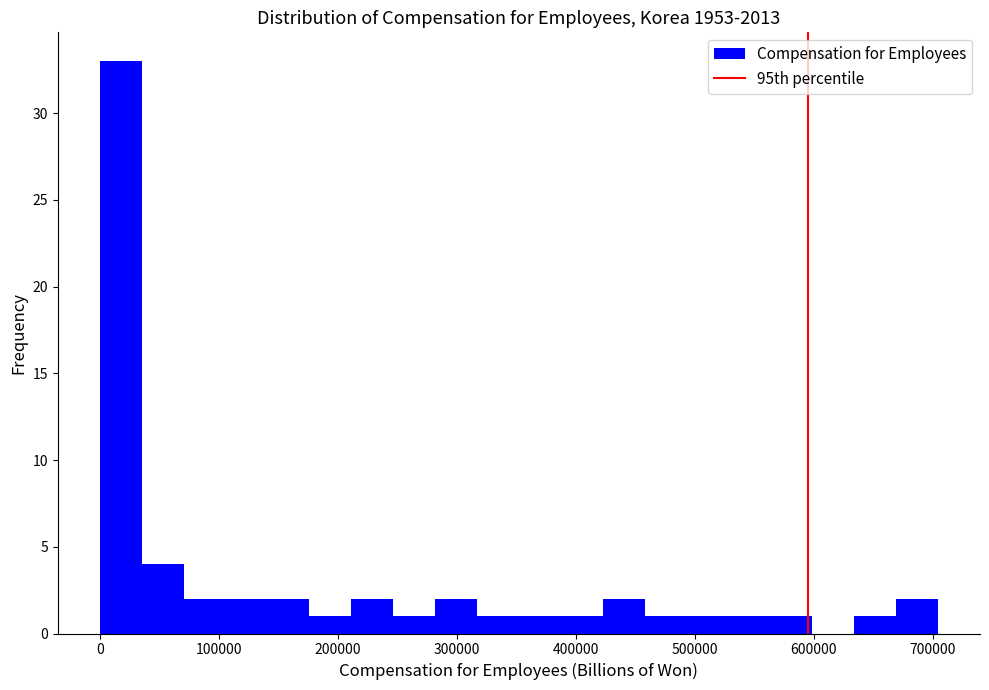

Around what value on the x-axis is the tallest bar? Give the approximate position of its centre, as read against the axis.

20000